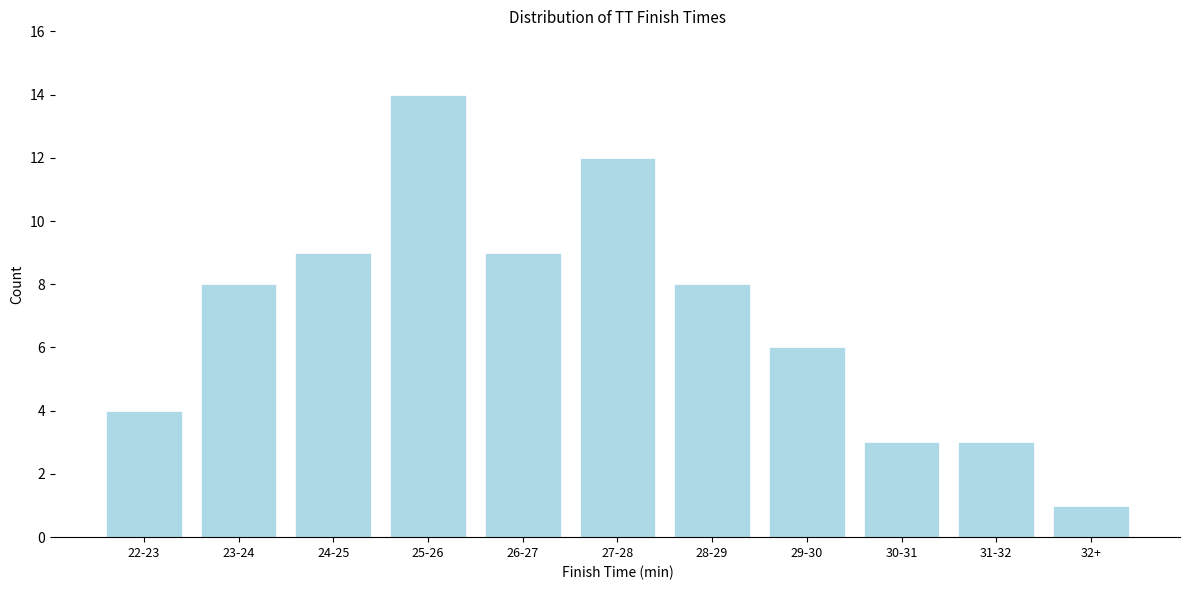

Reading left to right, extract all data points from this chart.

4	8	9	14	9	12	8	6	3	3	1